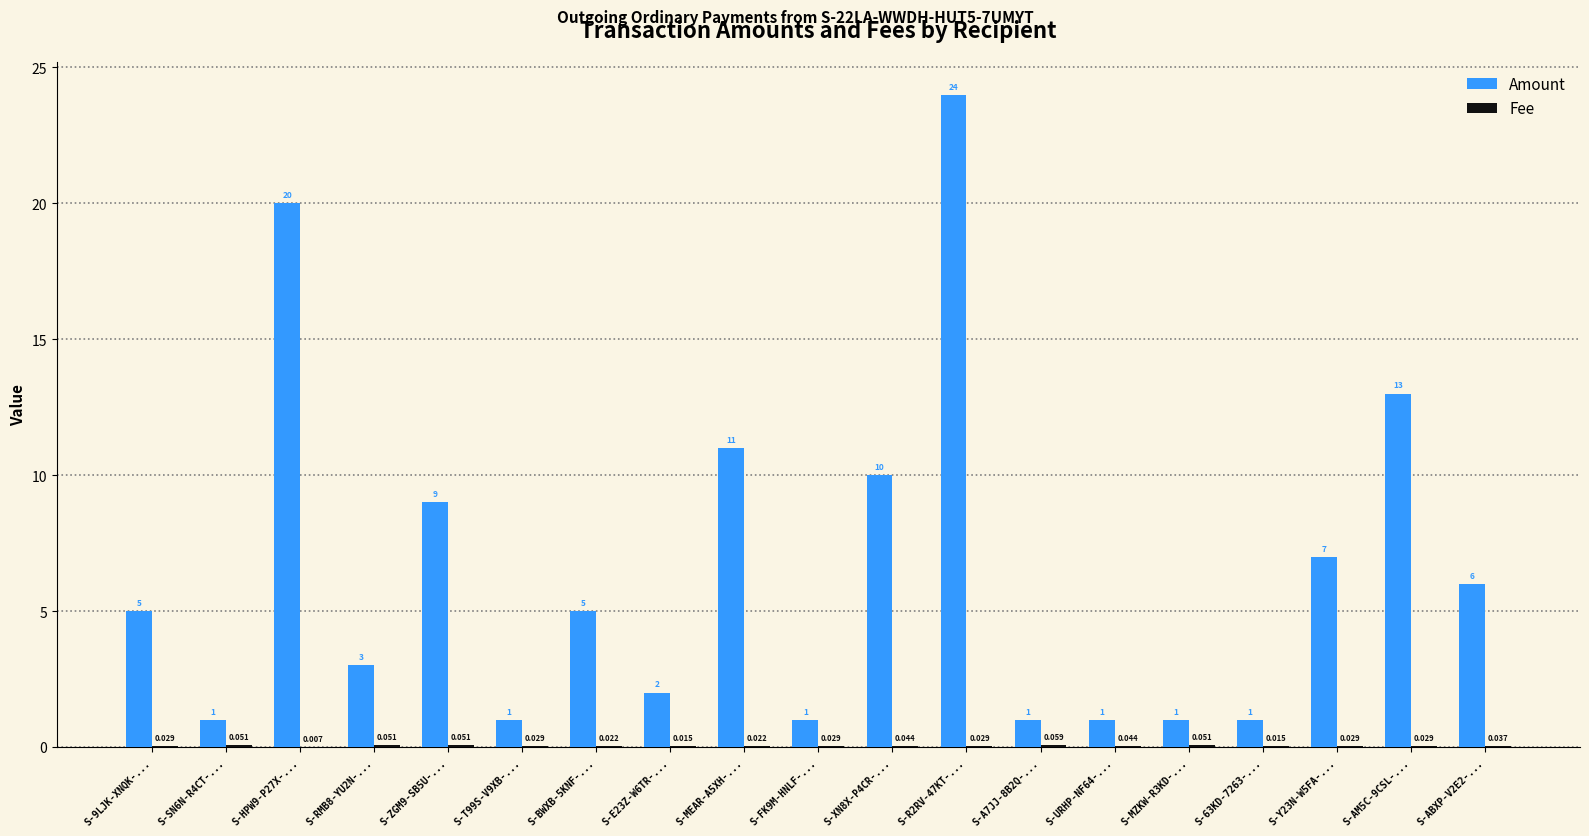

Between S-FK9M-HNLF-... and S-R2RV-47KT-..., which series saw the biggest shift?

Amount